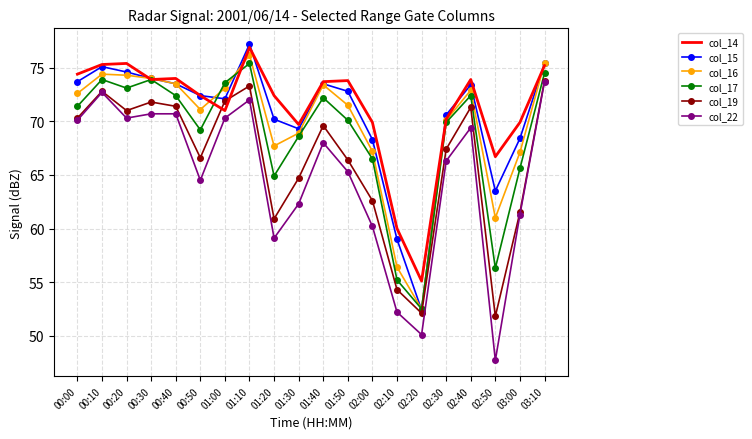

At which category is the sum across all series the highest?

01:10